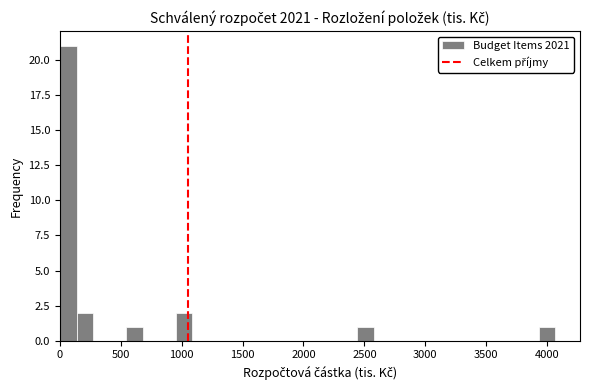

Read against the x-axis, roughly where is the centre of the tallest bar?

50